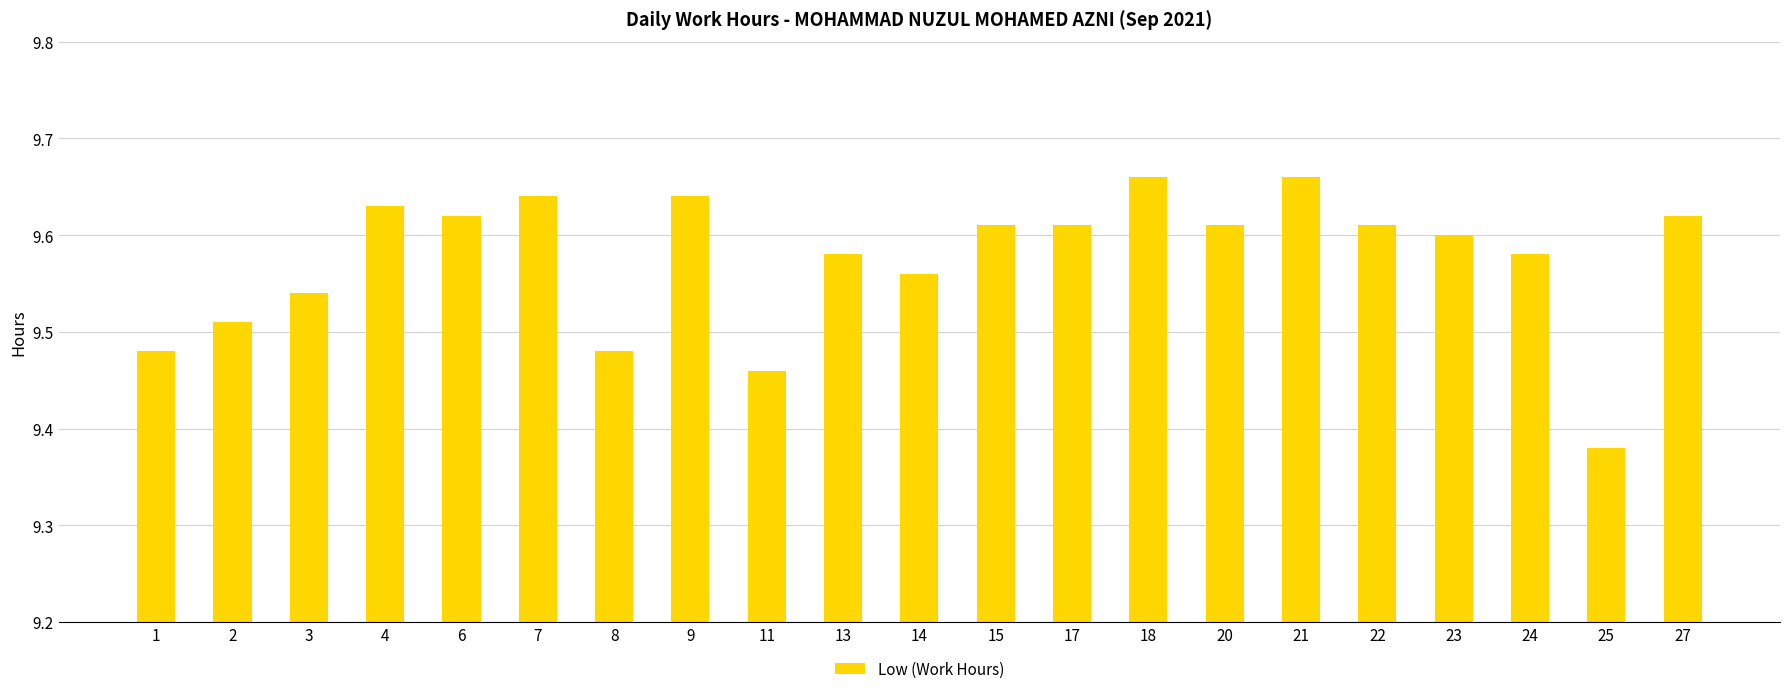

Count the values in the range 9 to 10.

21